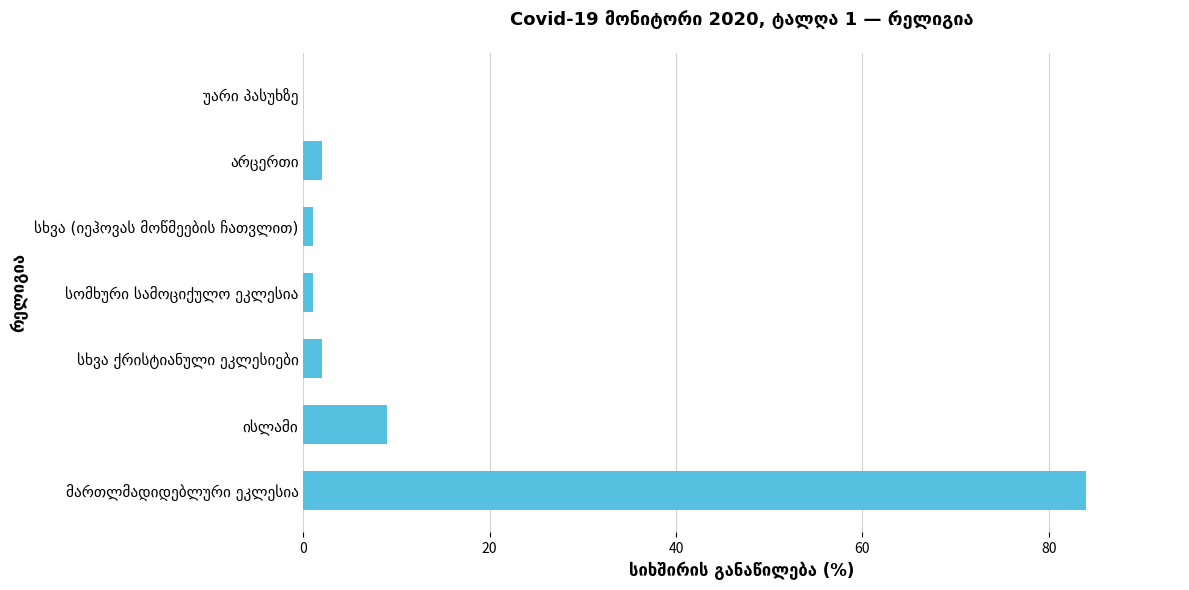

What is the greatest value displayed?

84